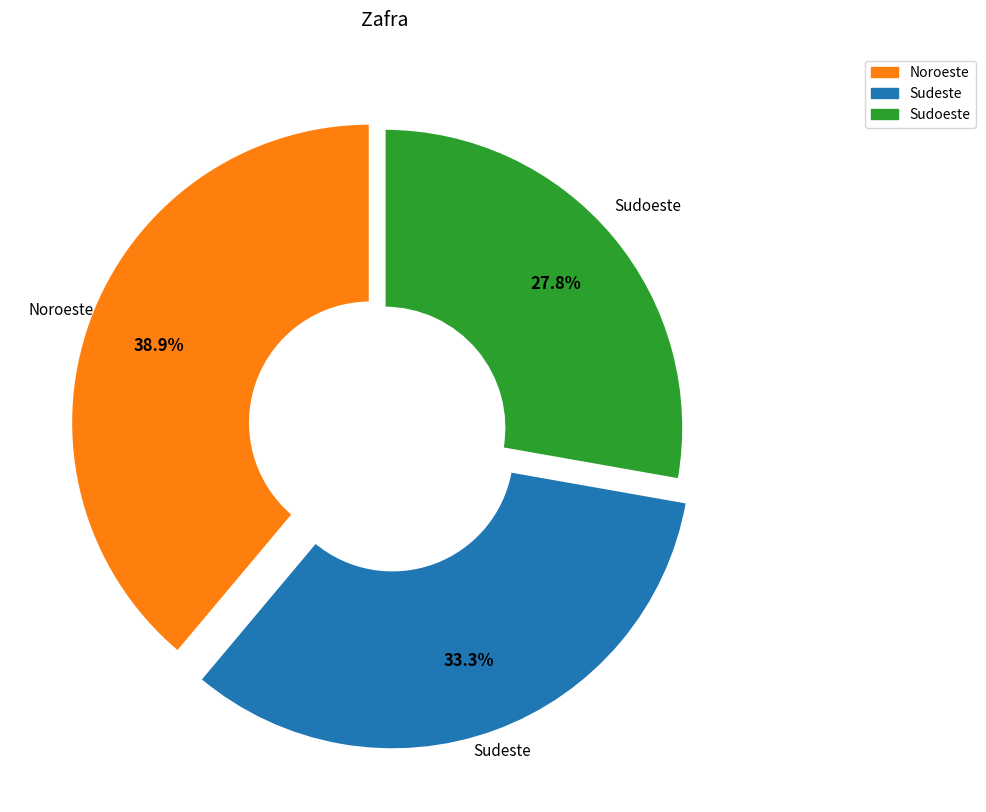

Count the number of slices in the pie.

3